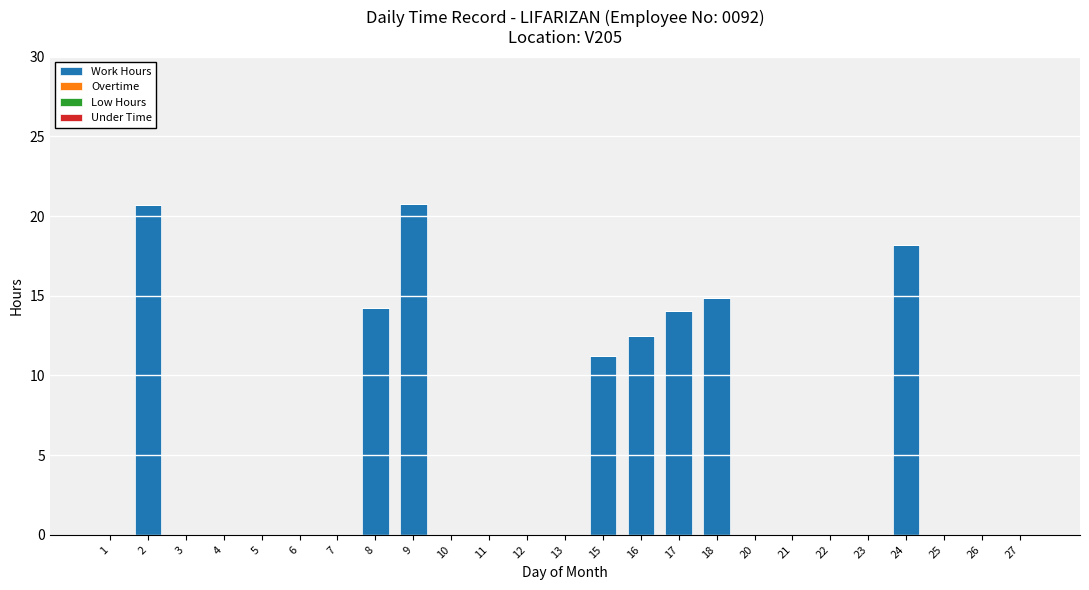

What is the change in value from 15 to 27?

-11.2